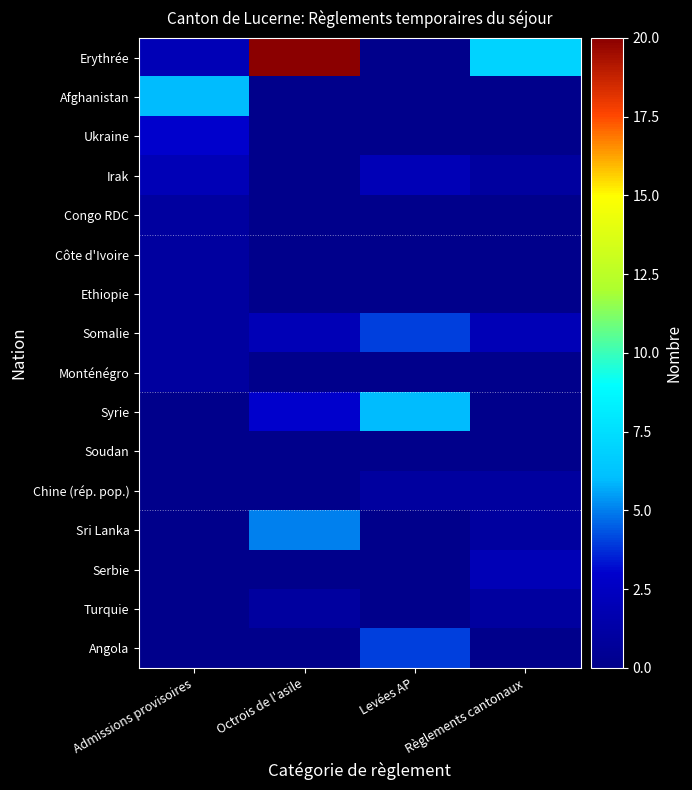

Reading left to right, list all the values displayed in this chart.

Erythrée: Admissions provisoires=2	Octrois de l'asile=20	Levées AP=0	Règlements cantonaux=7
Afghanistan: Admissions provisoires=6	Octrois de l'asile=0	Levées AP=0	Règlements cantonaux=0
Ukraine: Admissions provisoires=3	Octrois de l'asile=0	Levées AP=0	Règlements cantonaux=0
Irak: Admissions provisoires=2	Octrois de l'asile=0	Levées AP=2	Règlements cantonaux=1
Congo RDC: Admissions provisoires=1	Octrois de l'asile=0	Levées AP=0	Règlements cantonaux=0
Côte d'Ivoire: Admissions provisoires=1	Octrois de l'asile=0	Levées AP=0	Règlements cantonaux=0
Ethiopie: Admissions provisoires=1	Octrois de l'asile=0	Levées AP=0	Règlements cantonaux=0
Somalie: Admissions provisoires=1	Octrois de l'asile=2	Levées AP=4	Règlements cantonaux=2
Monténégro: Admissions provisoires=1	Octrois de l'asile=0	Levées AP=0	Règlements cantonaux=0
Syrie: Admissions provisoires=0	Octrois de l'asile=3	Levées AP=6	Règlements cantonaux=0
Soudan: Admissions provisoires=0	Octrois de l'asile=0	Levées AP=0	Règlements cantonaux=0
Chine (rép. pop.): Admissions provisoires=0	Octrois de l'asile=0	Levées AP=1	Règlements cantonaux=1
Sri Lanka: Admissions provisoires=0	Octrois de l'asile=5	Levées AP=0	Règlements cantonaux=1
Serbie: Admissions provisoires=0	Octrois de l'asile=0	Levées AP=0	Règlements cantonaux=2
Turquie: Admissions provisoires=0	Octrois de l'asile=1	Levées AP=0	Règlements cantonaux=1
Angola: Admissions provisoires=0	Octrois de l'asile=0	Levées AP=4	Règlements cantonaux=0